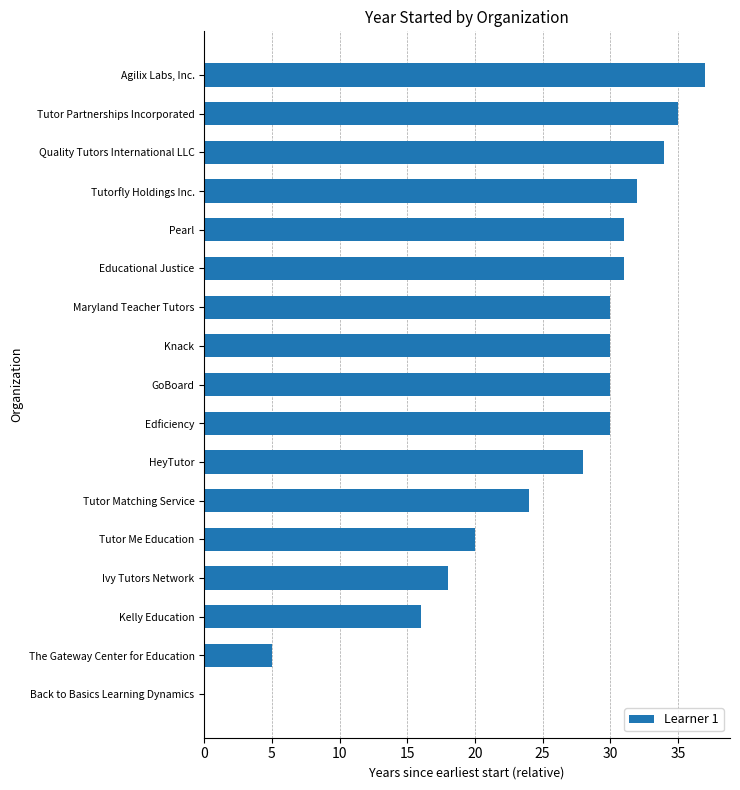

How many series are shown in this chart?

1